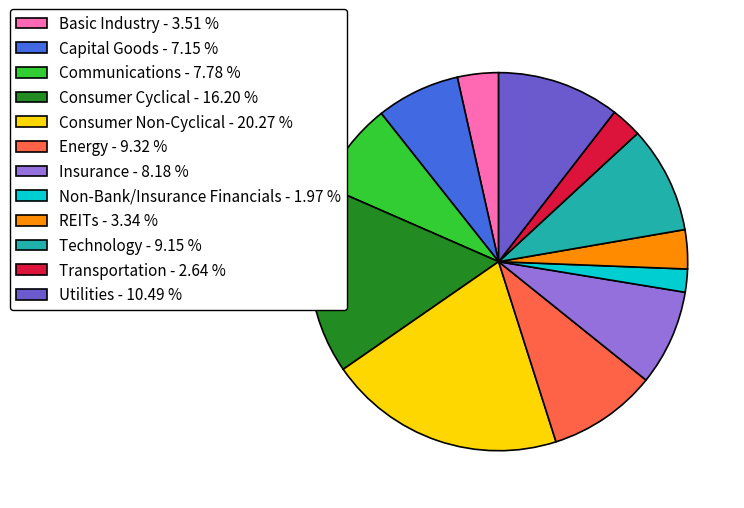

How many slices are in this pie chart?

12